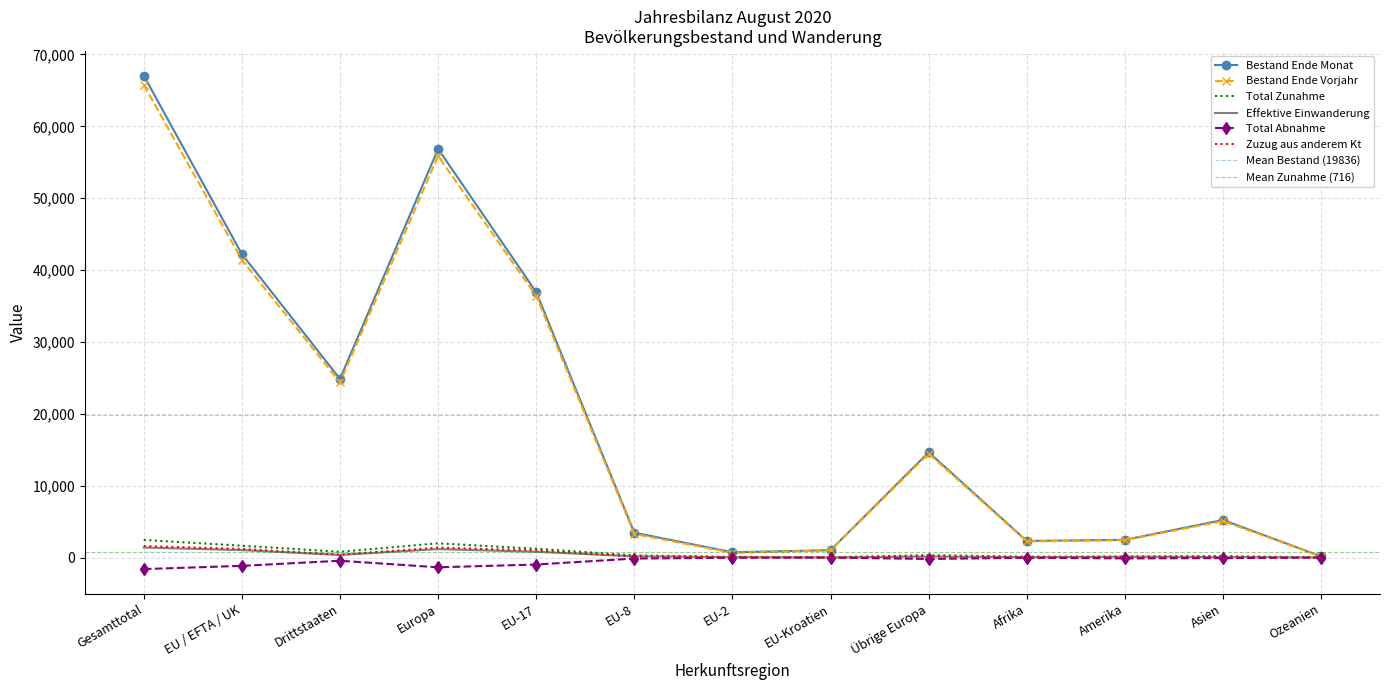

What is the value of the Effektive Einwanderung point at the 7th from the left?

56